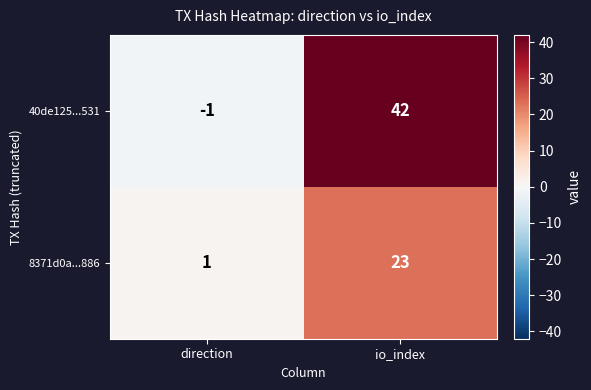

Reading right to left, list all the values displayed in this chart.

40de125...531: 42	-1
8371d0a...886: 23	1